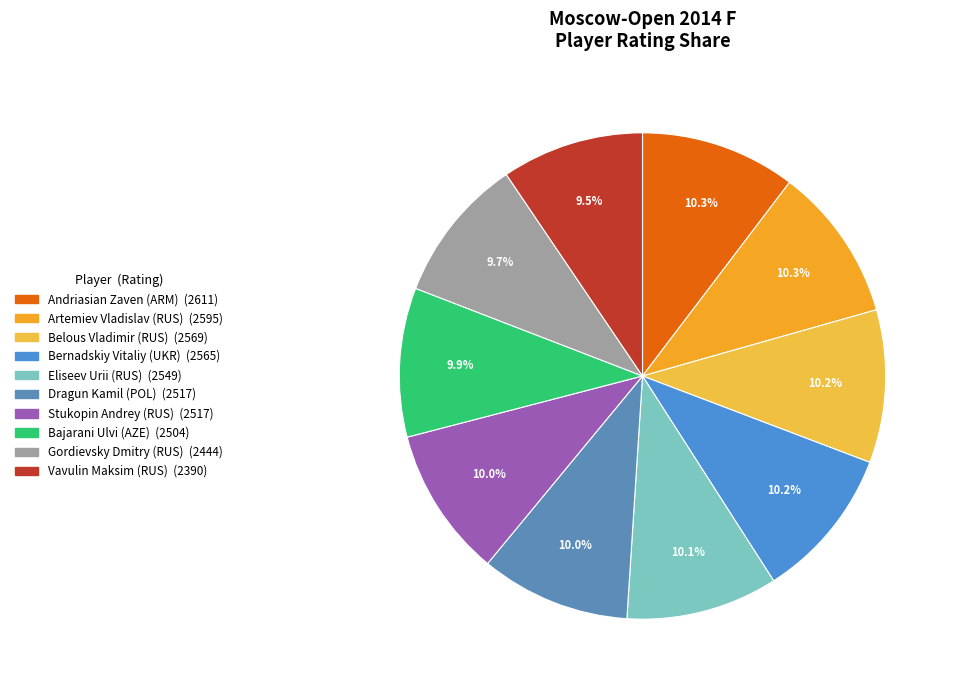

How many slices are in this pie chart?

10